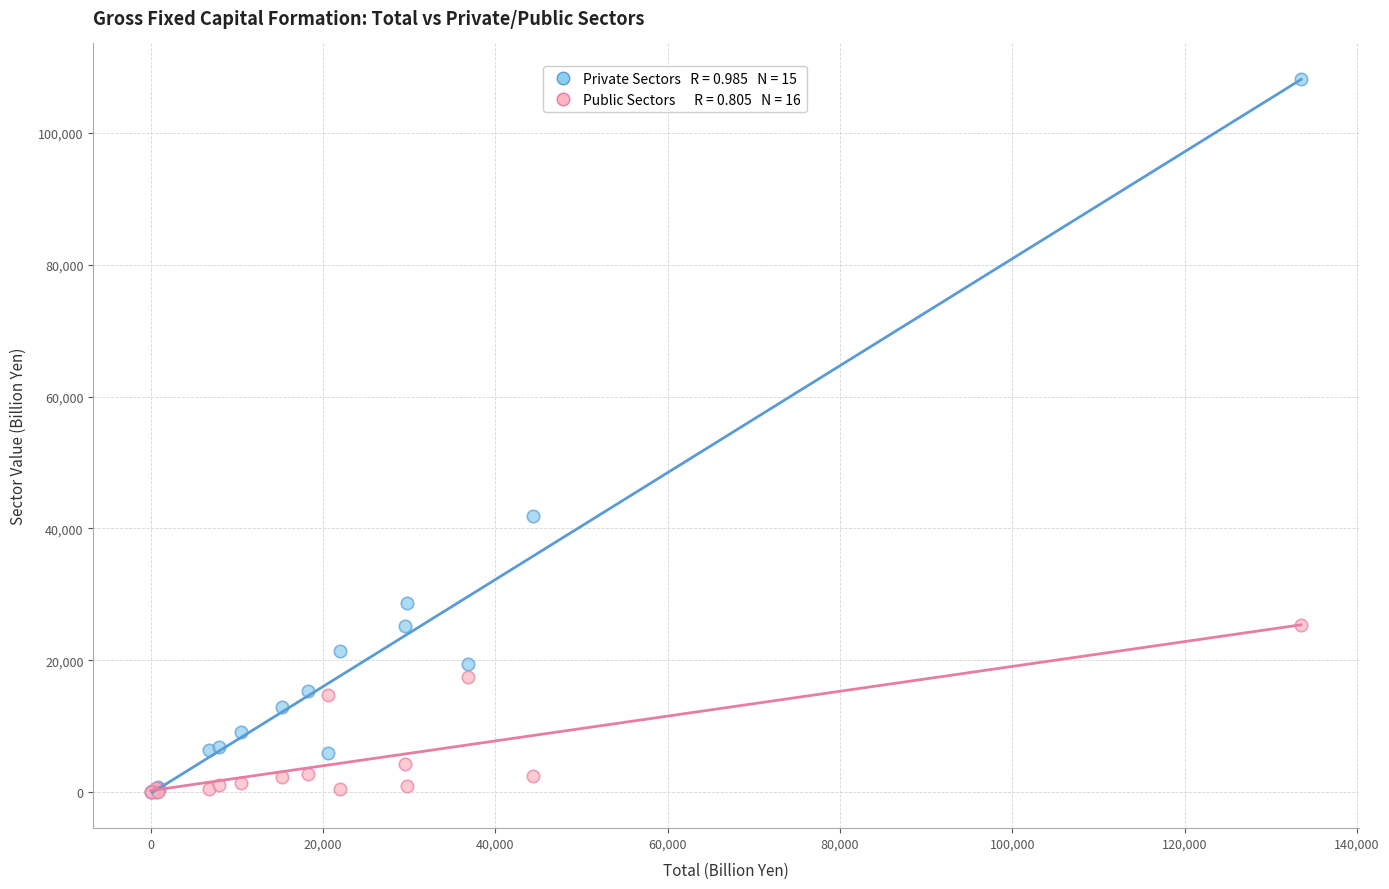

Across all series, what Y value is closest to 54069?

41903.5